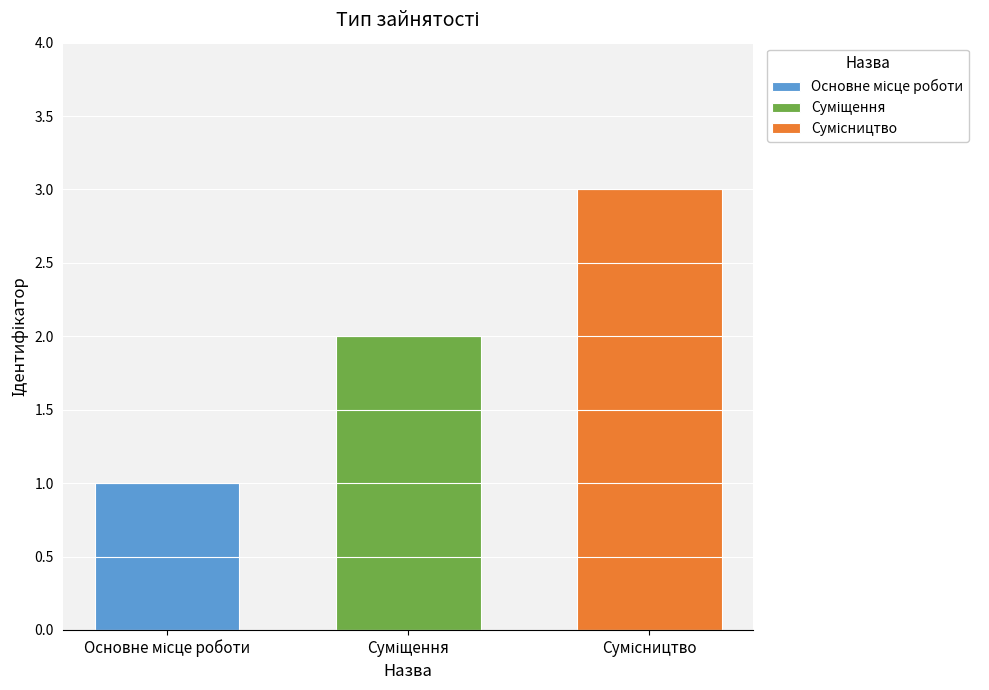

How many groups of bars are there?

1